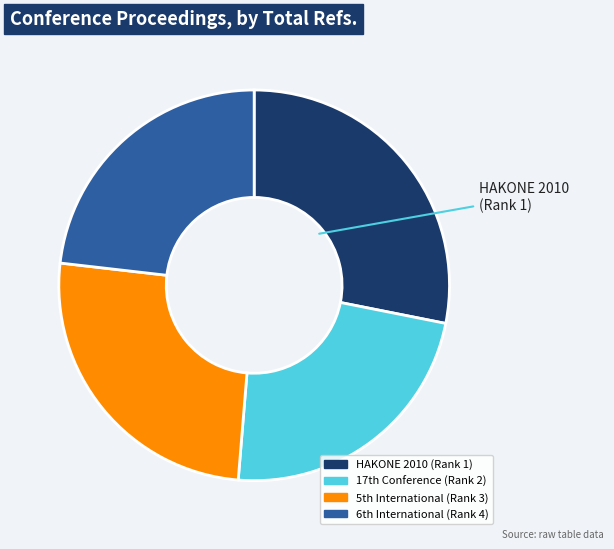

How many segments does this pie chart have?

4